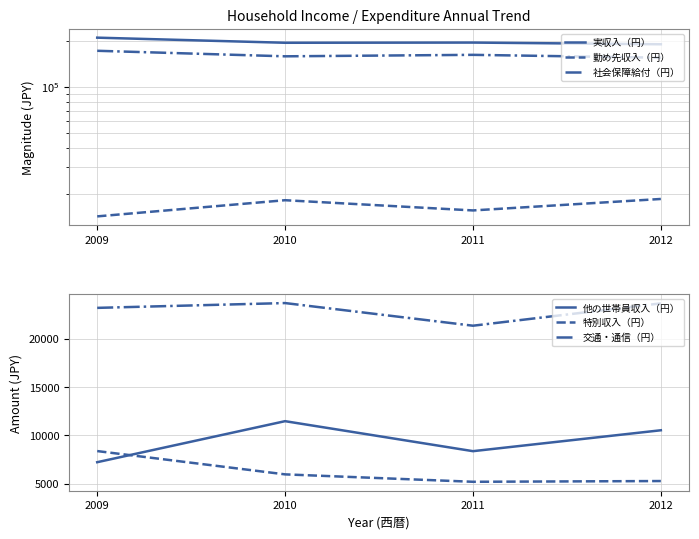

Which category has the lowest value across all series?

2011